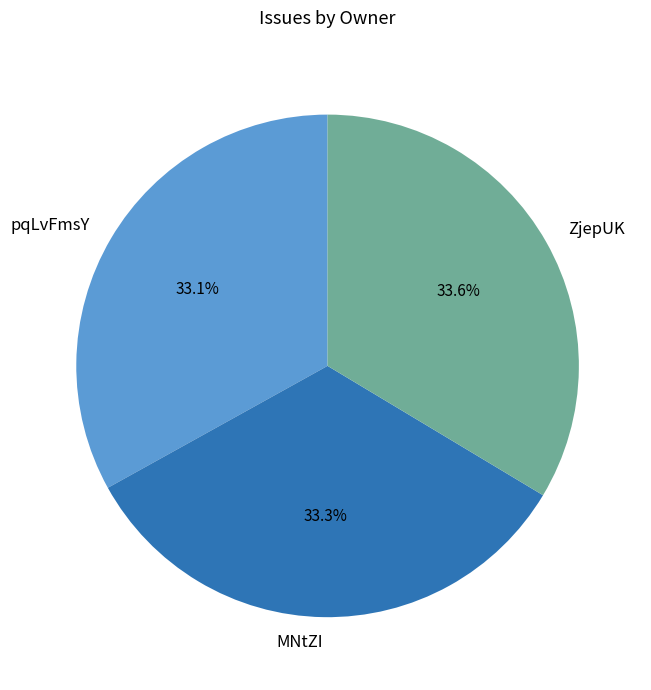

Count the number of slices in the pie.

3